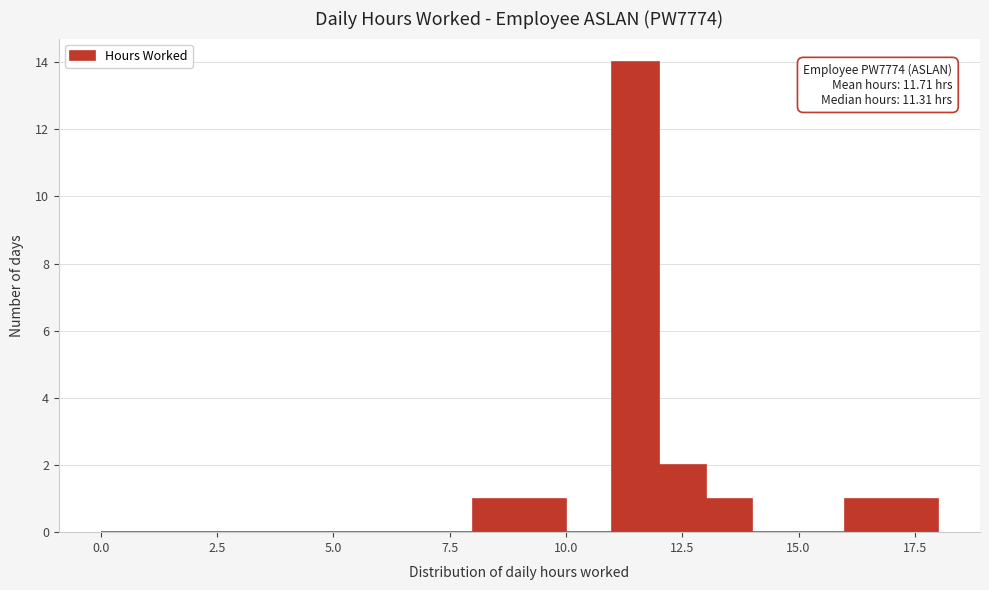

Read against the x-axis, roughly where is the centre of the tallest bar?

11.5